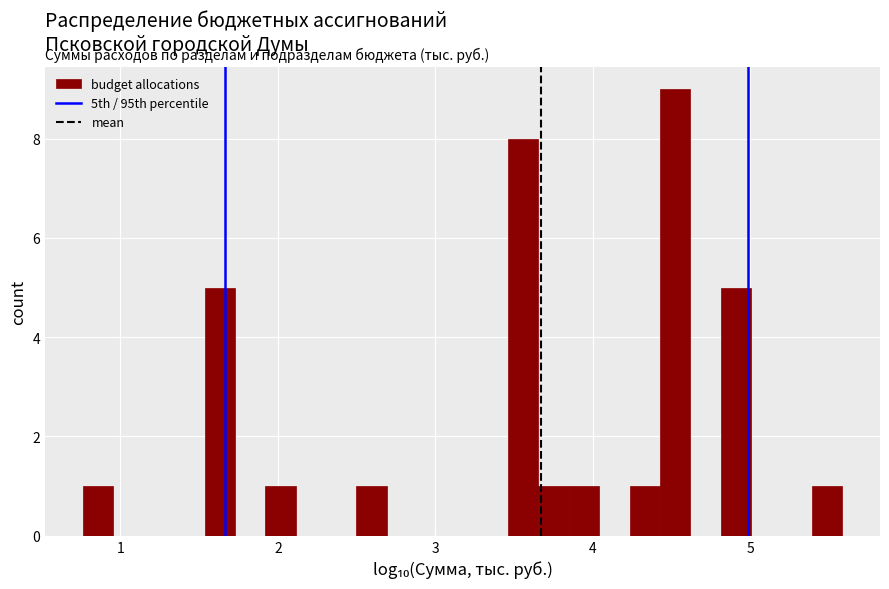

Around what value on the x-axis is the tallest bar? Give the approximate position of its centre, as read against the axis.

4.5